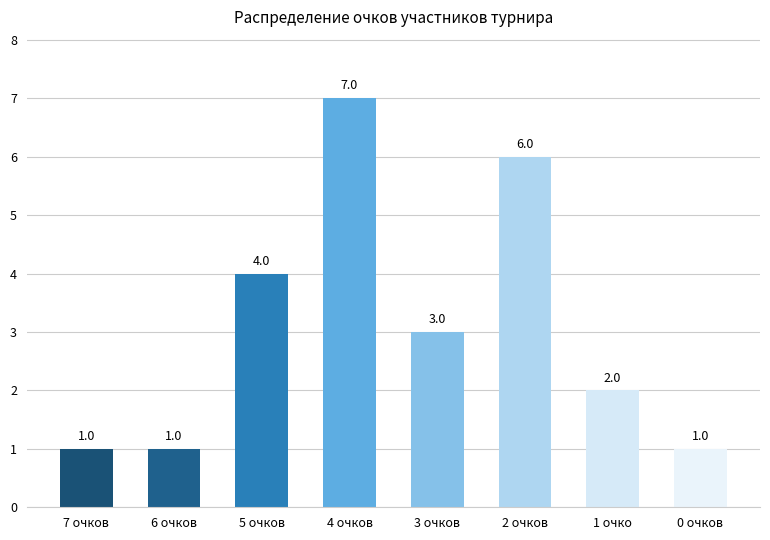

What is the change in value from 5 очков to 0 очков?

-3